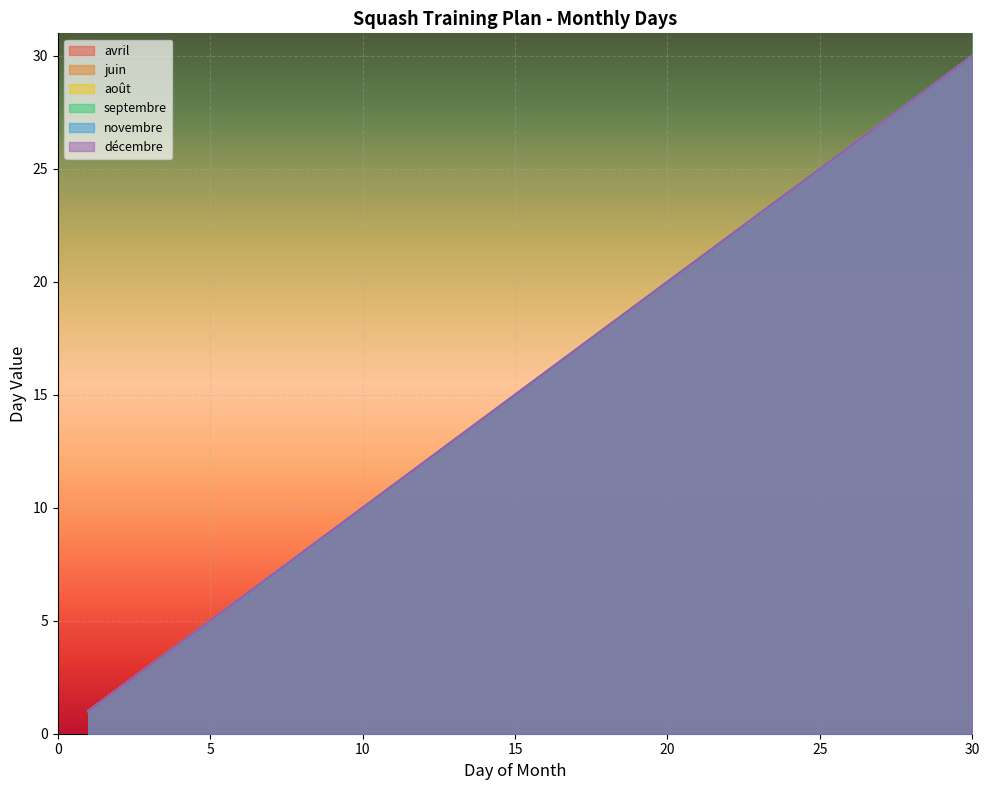

Reading left to right, transcribe all the data shown in this chart.

avril: 1	2	3	4	5	6	7	8	9	10	11	12	13	14	15	16	17	18	19	20	21	22	23	24	25	26	27	28	29	30
juin: 1	2	3	4	5	6	7	8	9	10	11	12	13	14	15	16	17	18	19	20	21	22	23	24	25	26	27	28	29	30
août: 1	2	3	4	5	6	7	8	9	10	11	12	13	14	15	16	17	18	19	20	21	22	23	24	25	26	27	28	29	30
septembre: 1	2	3	4	5	6	7	8	9	10	11	12	13	14	15	16	17	18	19	20	21	22	23	24	25	26	27	28	29	30
novembre: 1	2	3	4	5	6	7	8	9	10	11	12	13	14	15	16	17	18	19	20	21	22	23	24	25	26	27	28	29	30
décembre: 1	2	3	4	5	6	7	8	9	10	11	12	13	14	15	16	17	18	19	20	21	22	23	24	25	26	27	28	29	30